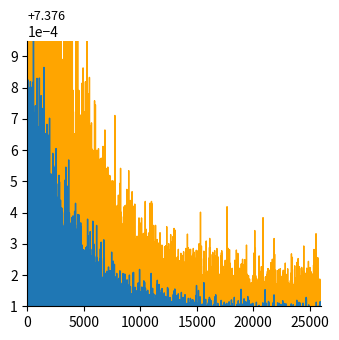

What is the sum of all P2 values?

241.4